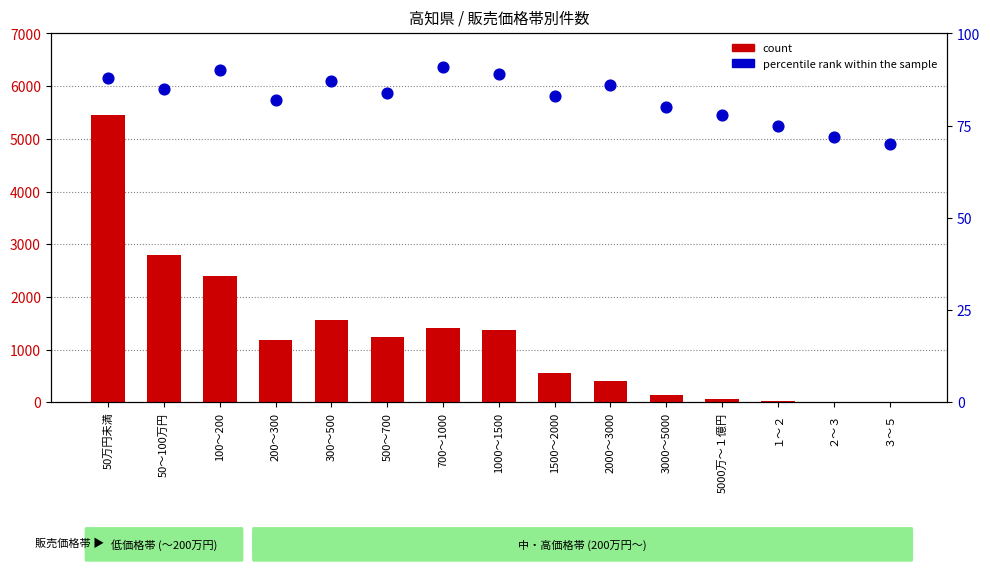

What are all the series names shown in the legend?

count, percentile rank within the sample